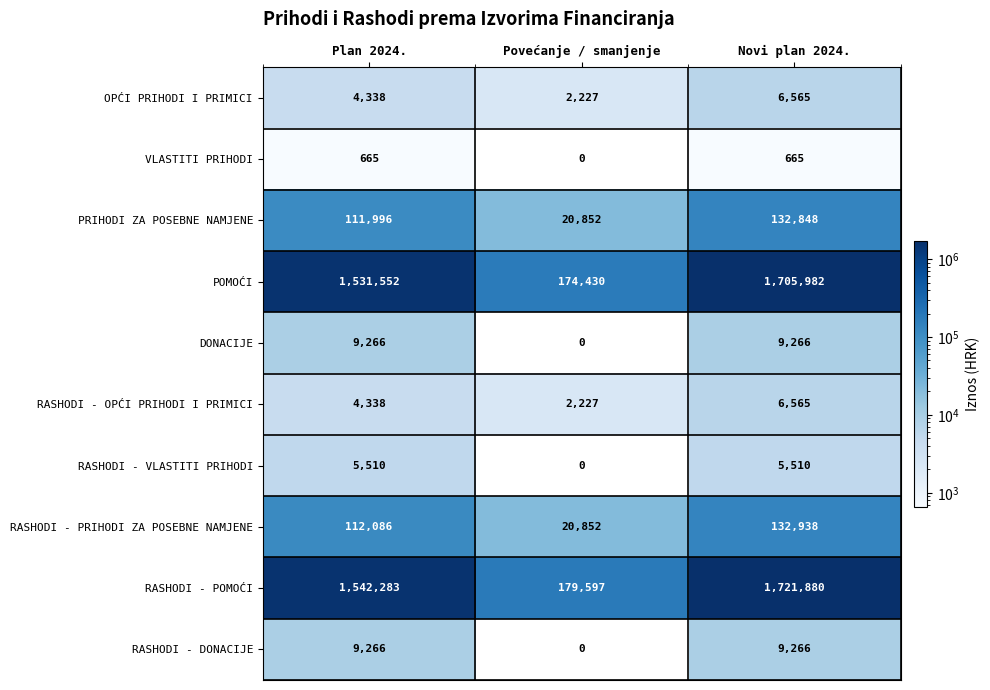

At which category does the chart reach its minimum across all series?

Povećanje / smanjenje